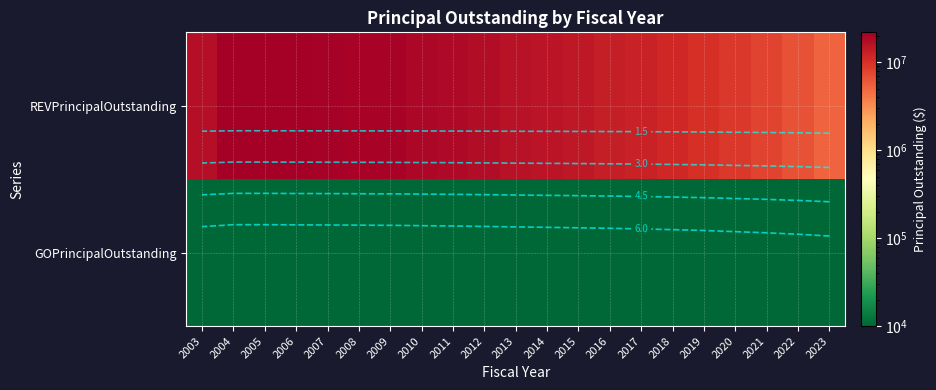

The value of REVPrincipalOutstanding at 2019 is 10275000.0. True or false?

True